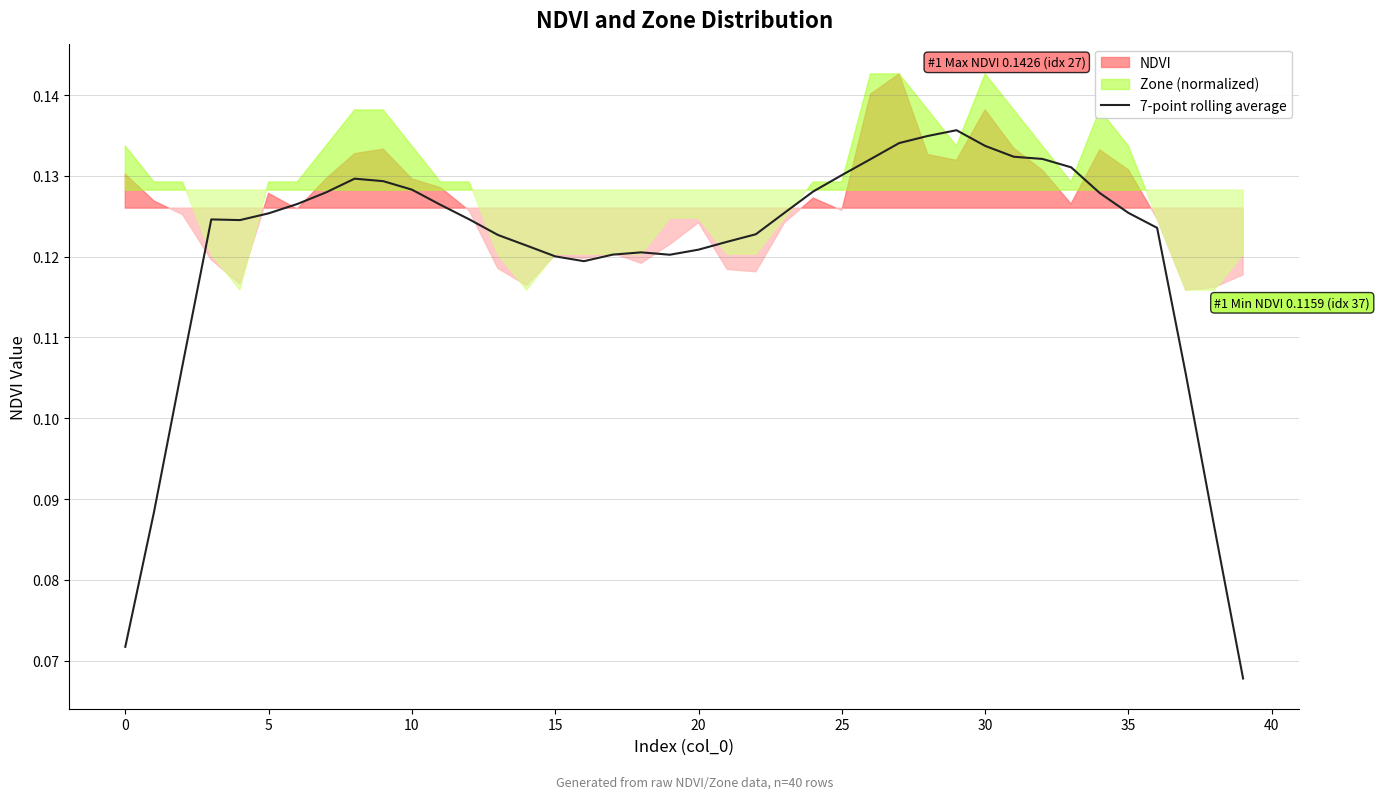

Is it true that the value at 25 is 0.1?

True